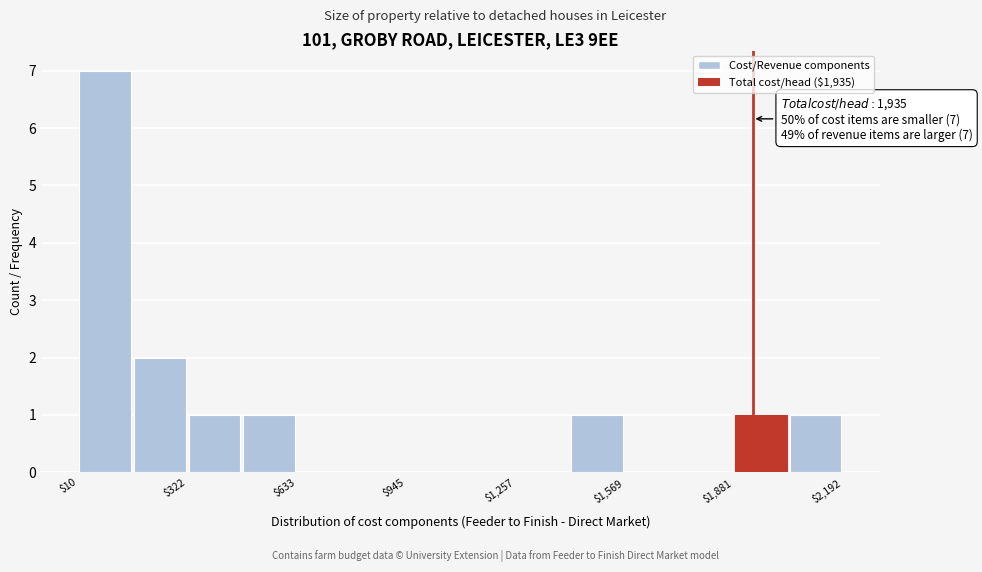

Around what value on the x-axis is the tallest bar? Give the approximate position of its centre, as read against the axis.

100